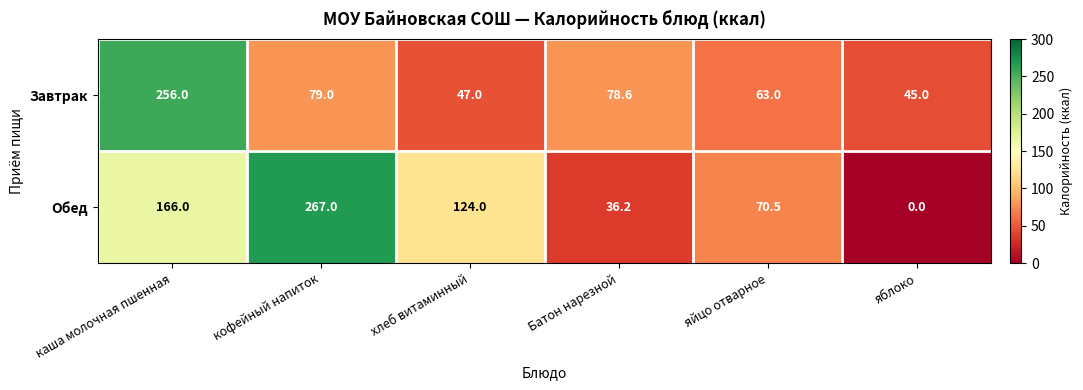

At which label does Завтрак first exceed 78?

каша молочная пшенная